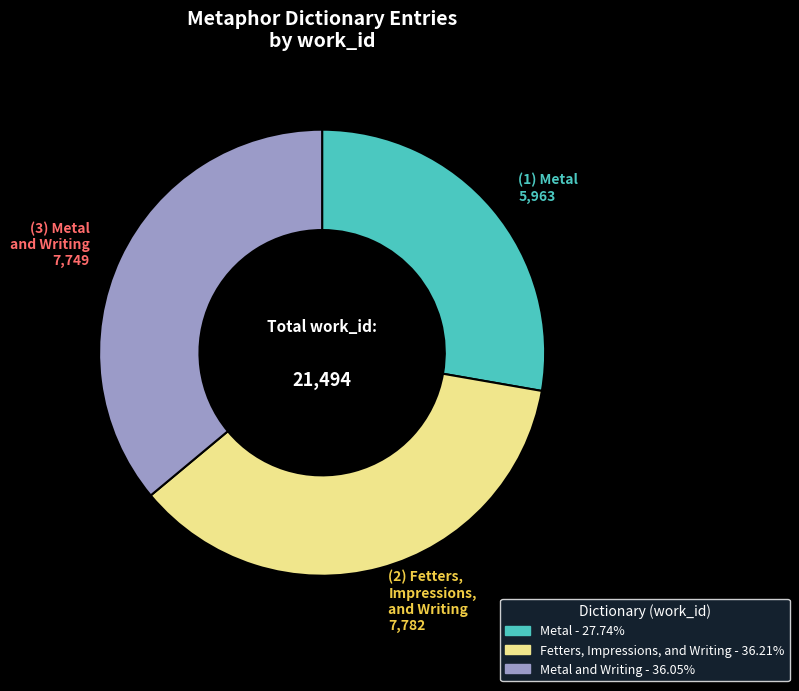

Does any single category account for the majority?

No